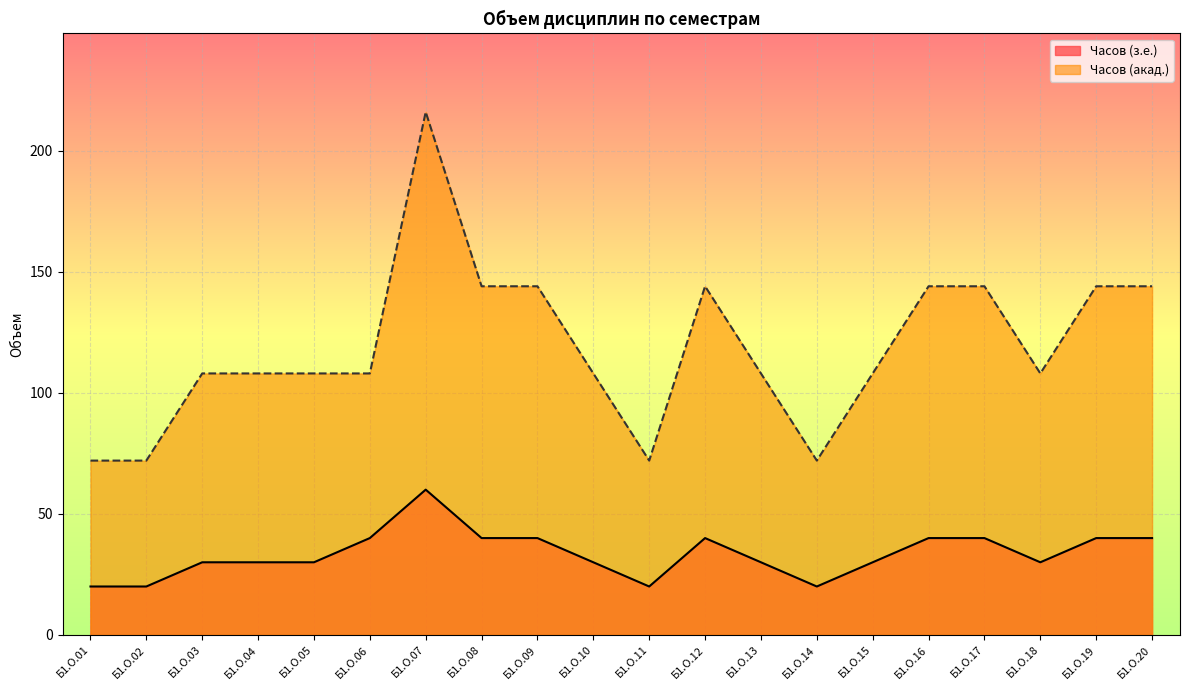

Rank the categories by Часов (акад.) value from highest to lowest.

Б1.О.07, Б1.О.08, Б1.О.09, Б1.О.12, Б1.О.16, Б1.О.17, Б1.О.19, Б1.О.20, Б1.О.03, Б1.О.04, Б1.О.05, Б1.О.06, Б1.О.10, Б1.О.13, Б1.О.15, Б1.О.18, Б1.О.01, Б1.О.02, Б1.О.11, Б1.О.14